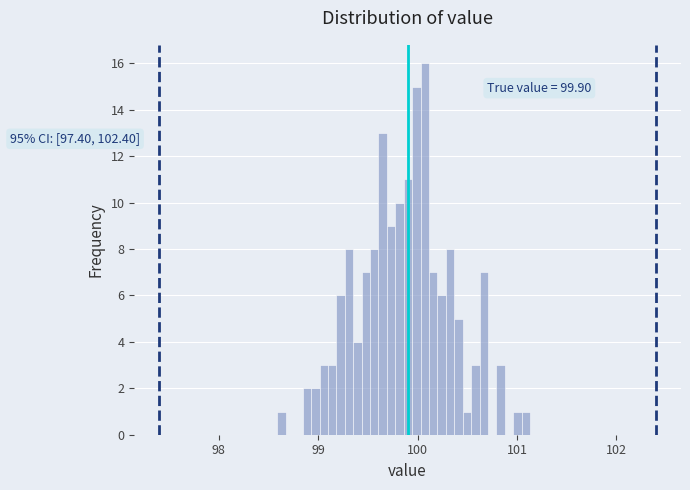

Read against the x-axis, roughly where is the centre of the tallest bar?

100.1